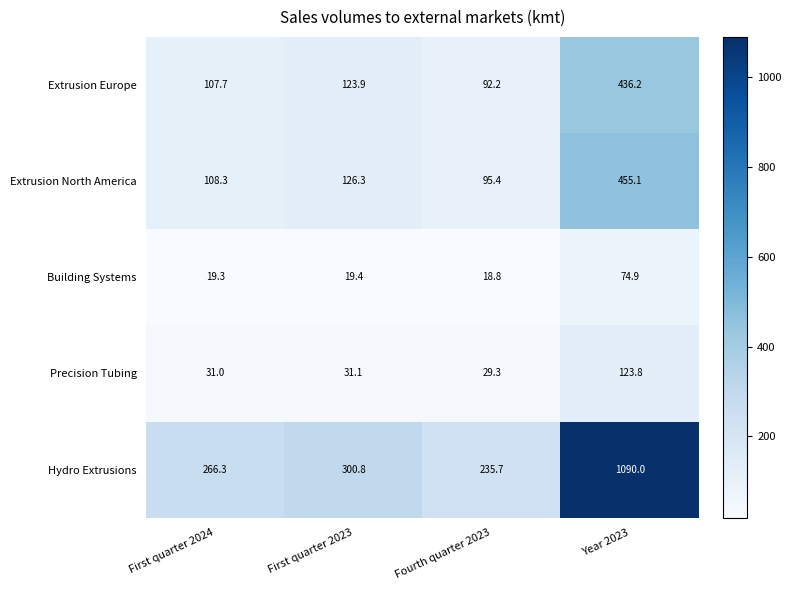

What is the maximum value for Precision Tubing?

123.8